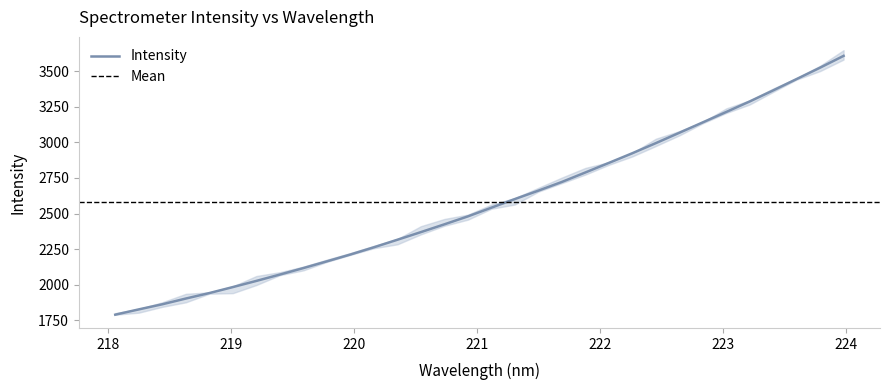

What is the smallest value displayed?

1790.4